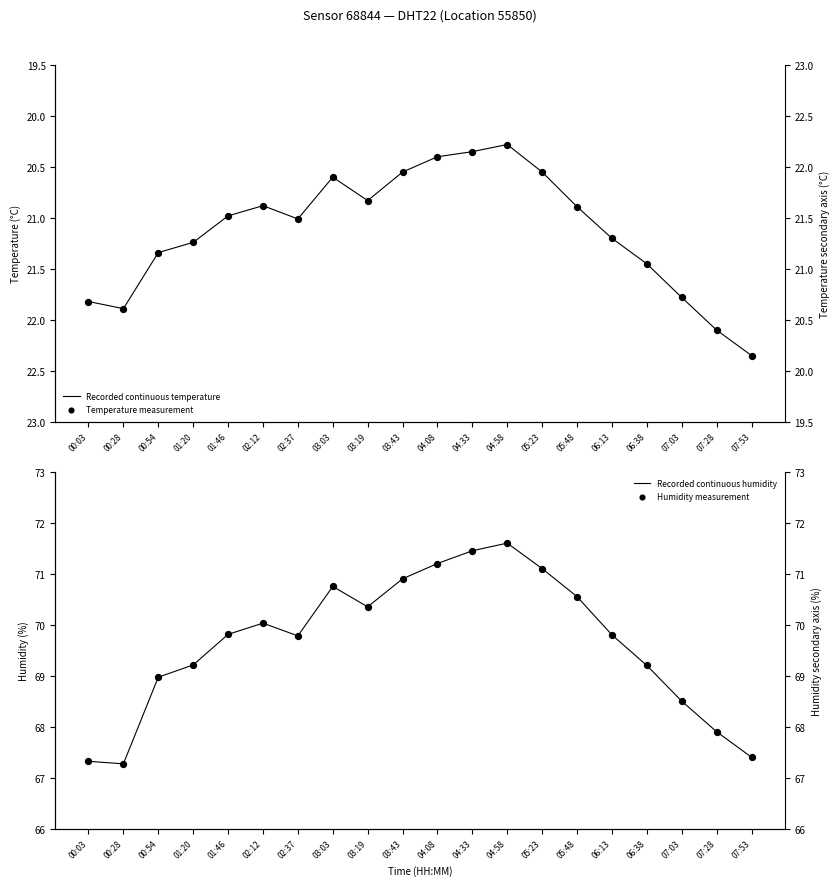

Which series has the largest Y range (max minus min)?

Recorded continuous humidity